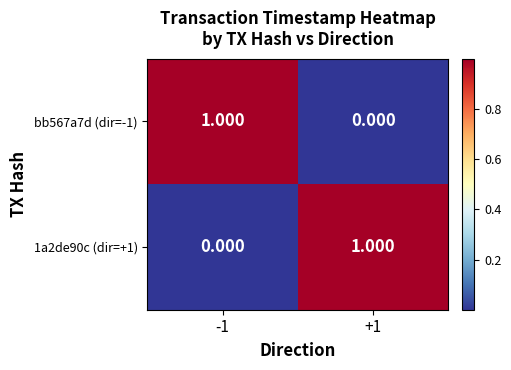

Is the value of bb567a7d (dir=-1) at +1 greater than the value of 1a2de90c (dir=+1) at +1?

No